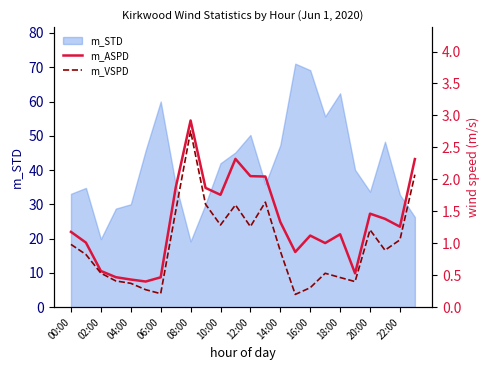

At how many categories does at least one series exceed 1?

17